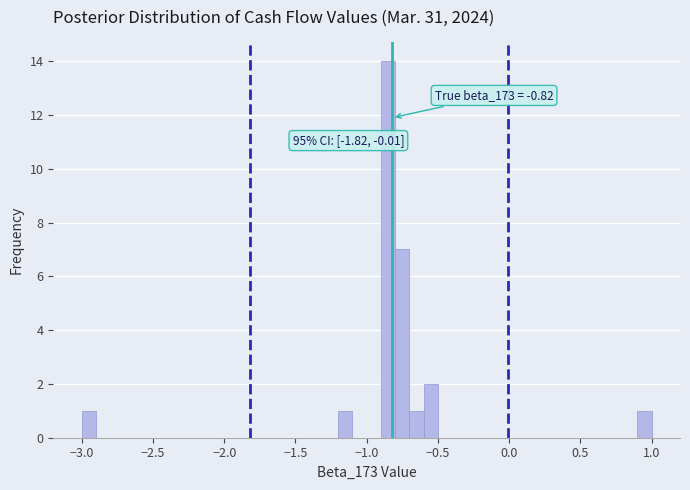

Around what value on the x-axis is the tallest bar? Give the approximate position of its centre, as read against the axis.

-0.85